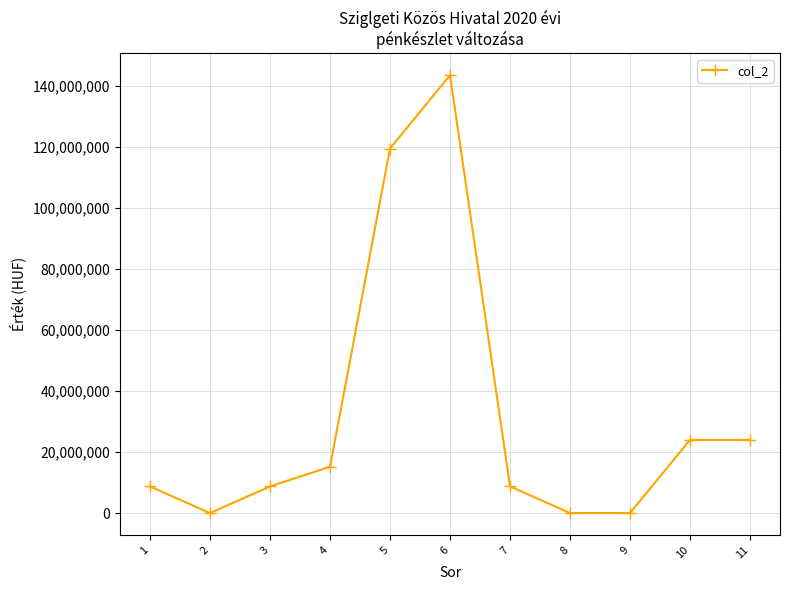

What is the change in value from 3 to 11?

+15240902